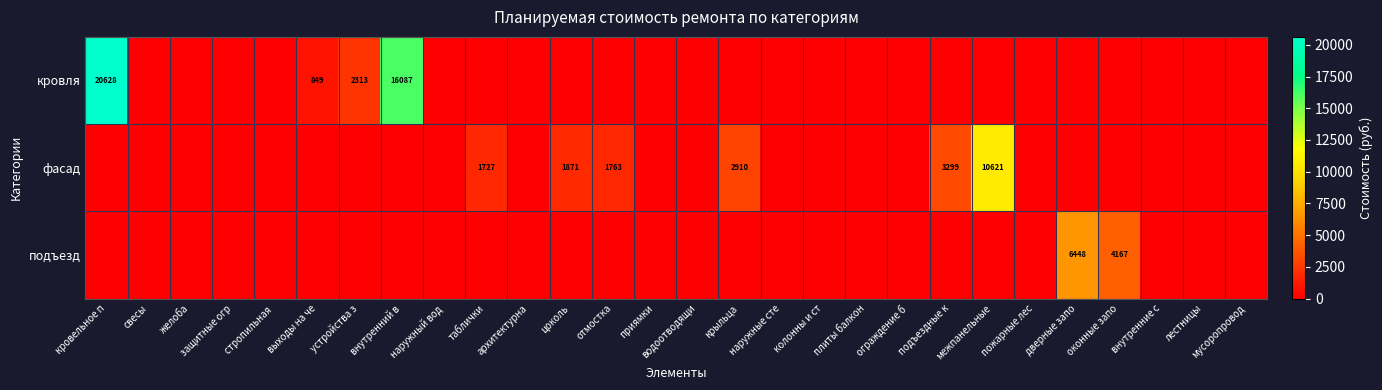

At which category is the sum across all series the highest?

кровельное п